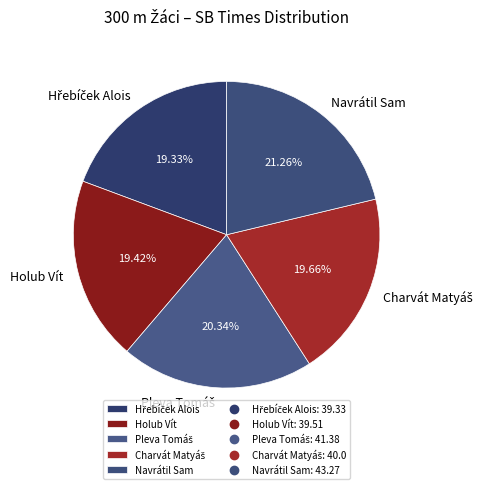

Is there any slice that represents more than half of the pie?

No